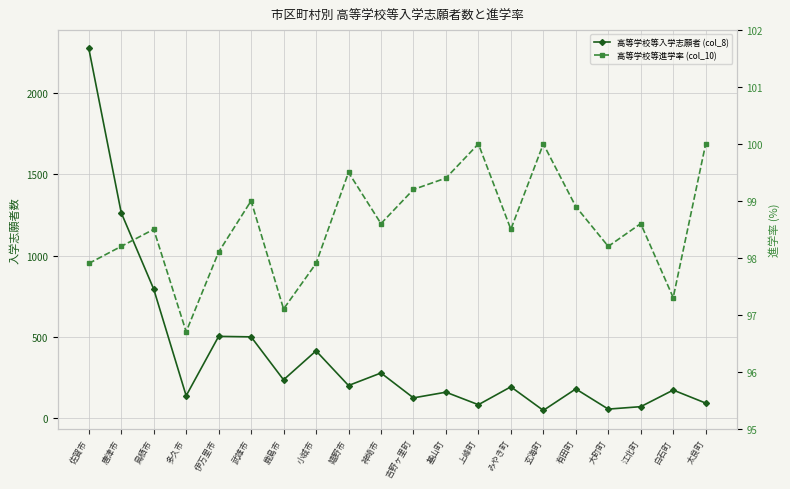

How many values in the 高等学校等入学志願者 (col_8) series are below 193?

10